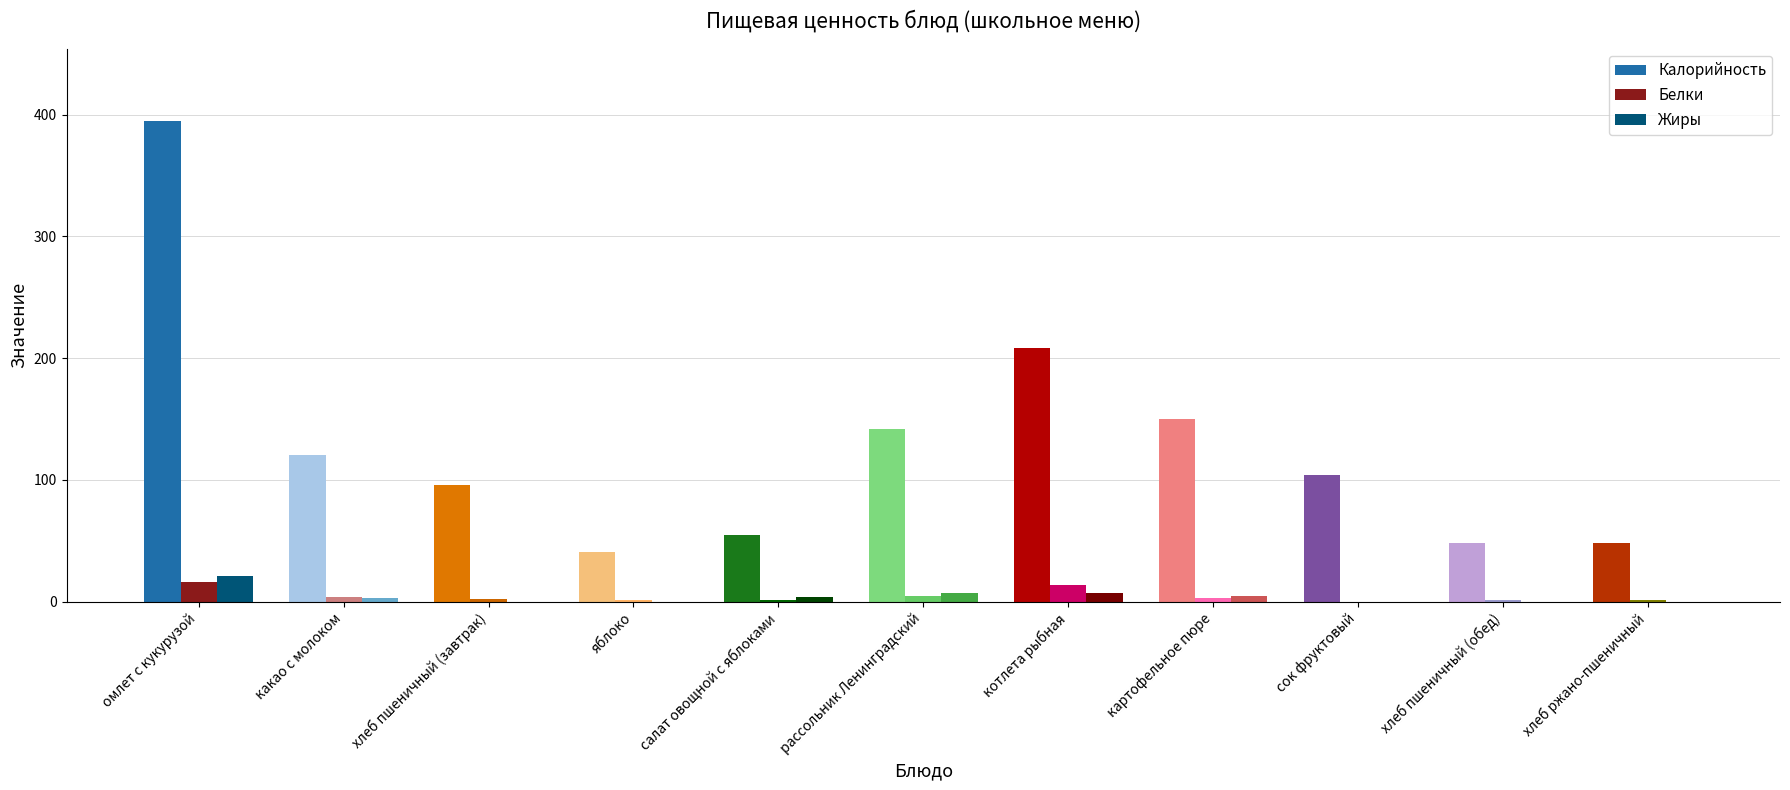

Which series has the largest range (max minus min)?

Калорийность